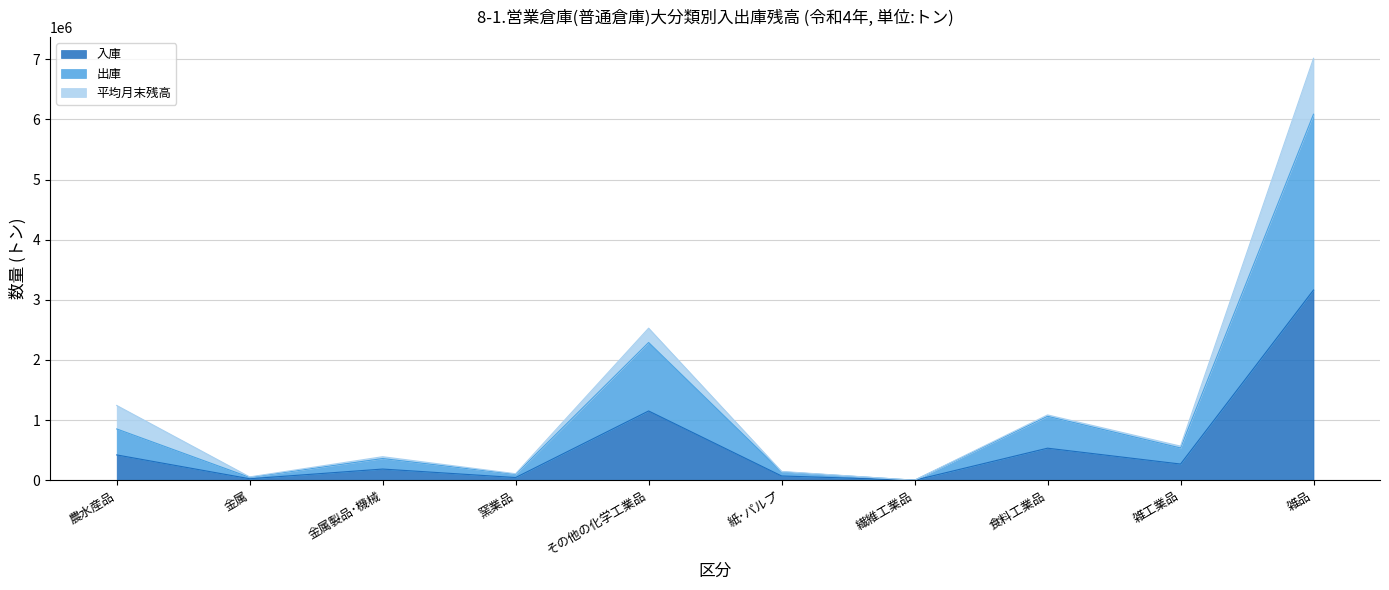

What is the total value across all series at 雑品?

7016017